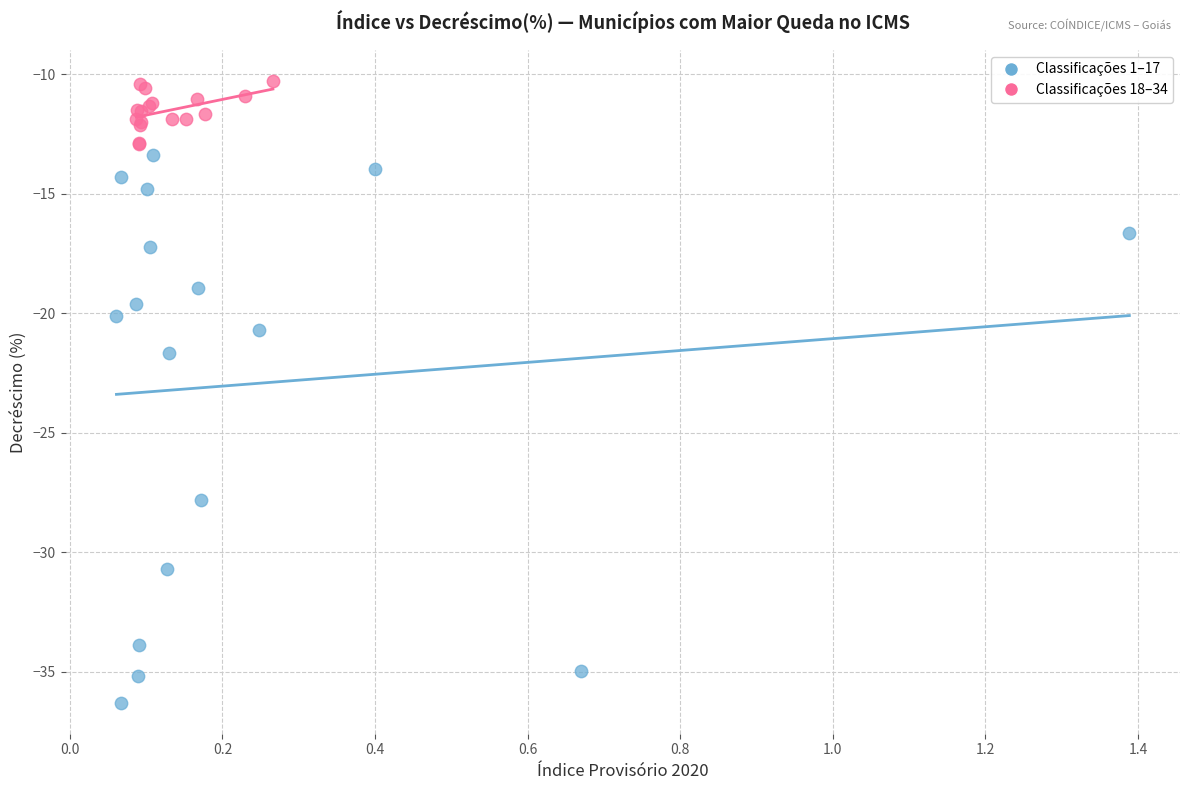

Which series contains the highest Y value?

Classificações 18–34